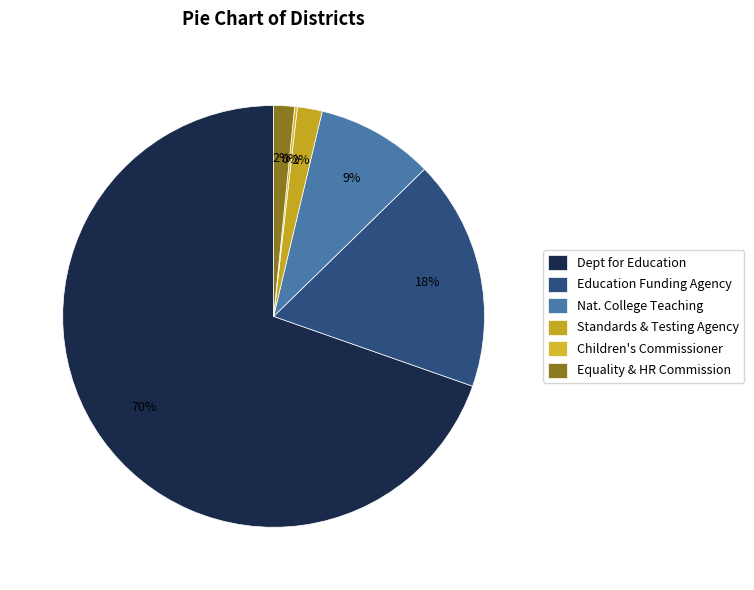

Which slice represents more than half of the pie?

Dept for Education